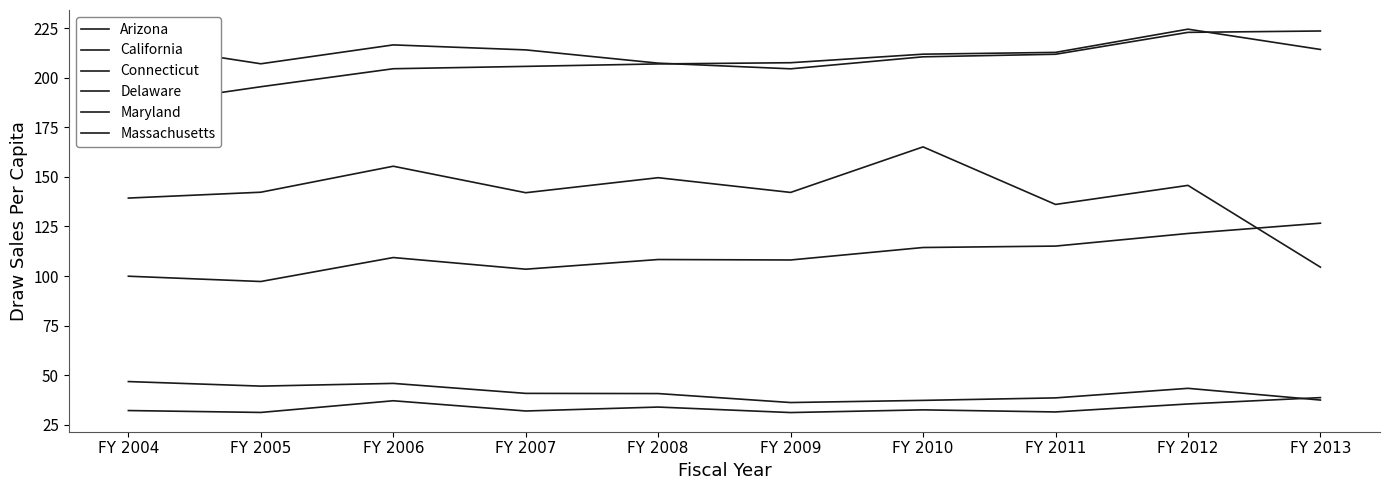

What is the total value across all series at FY 2004?

721.3